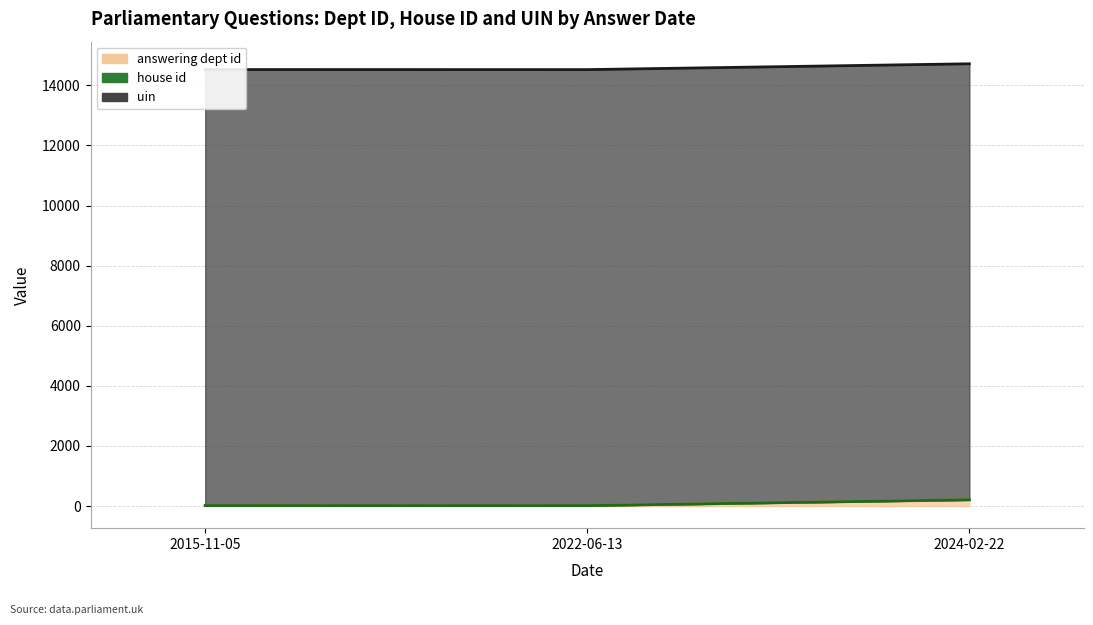

What is the maximum value shown in the chart?

14509